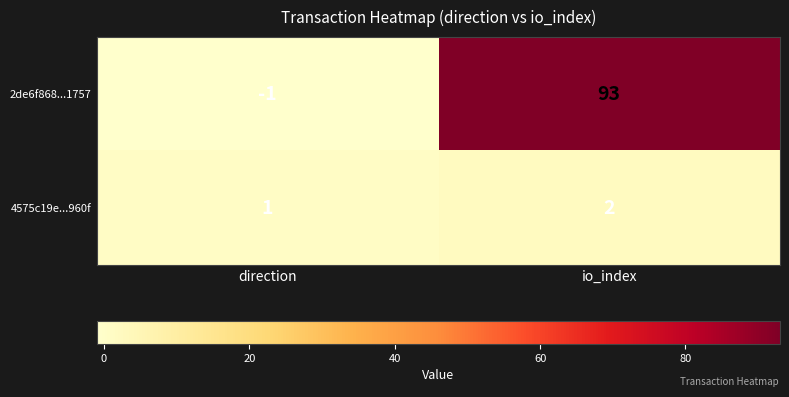

Reading right to left, extract all data points from this chart.

2de6f868...1757: io_index=93	direction=-1
4575c19e...960f: io_index=2	direction=1